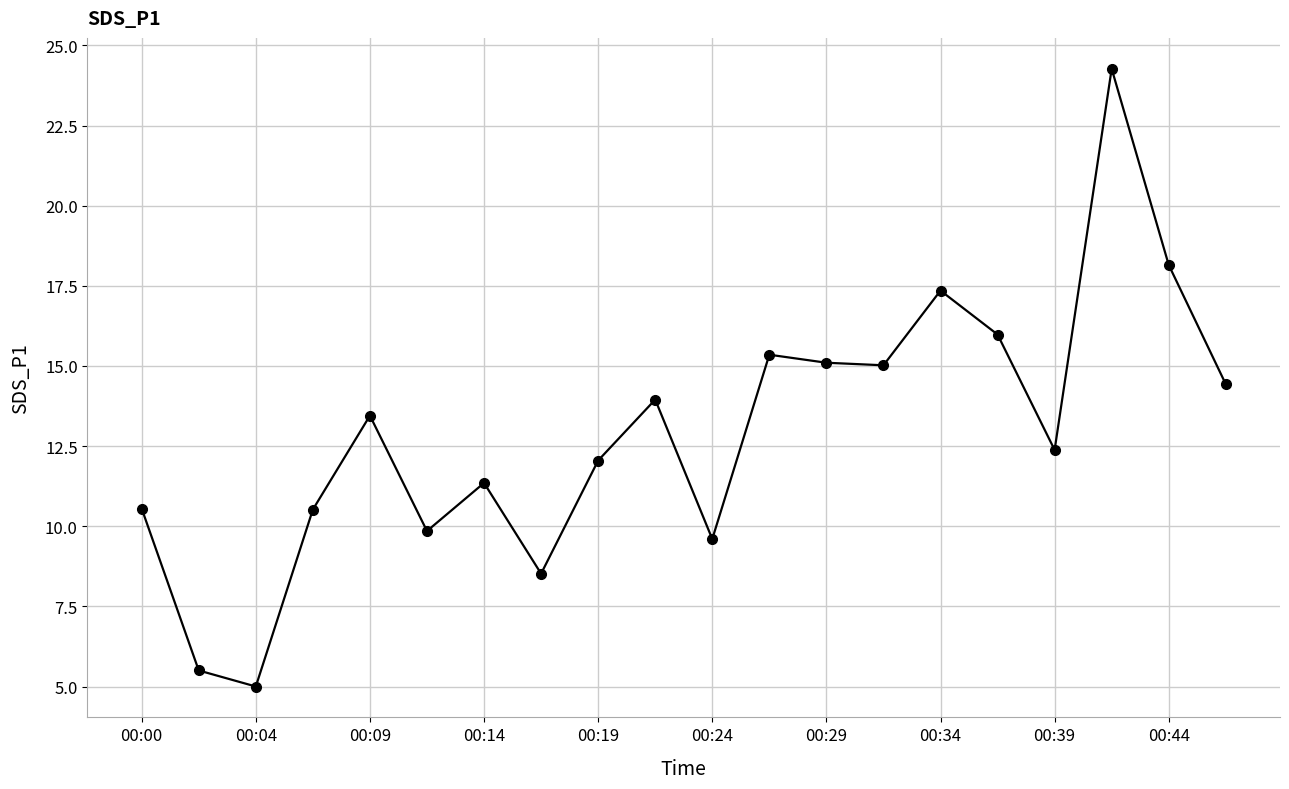

Does the chart display data point markers on the line(s)?

Yes